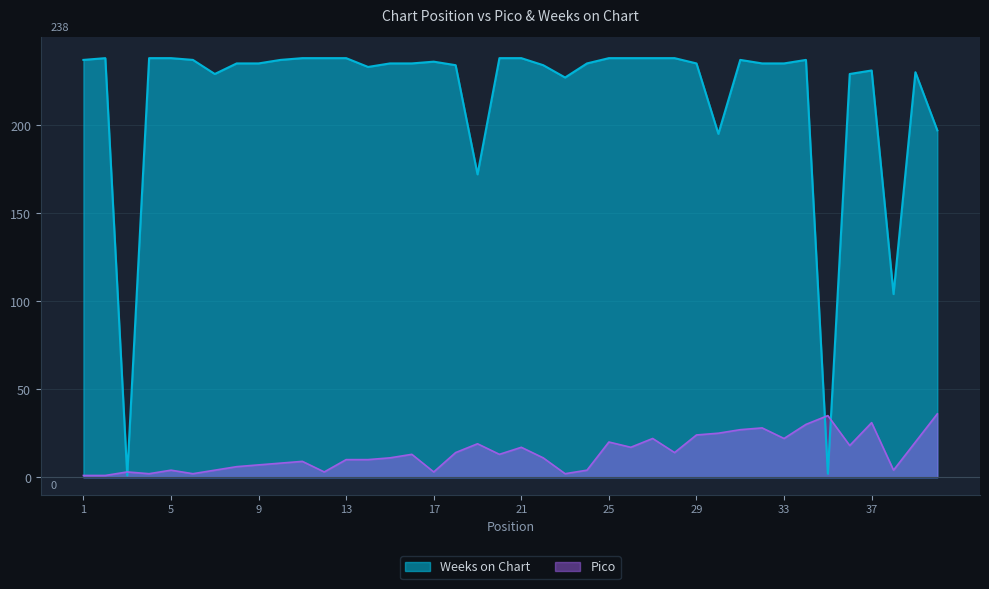

Does the chart have visible grid lines?

Yes